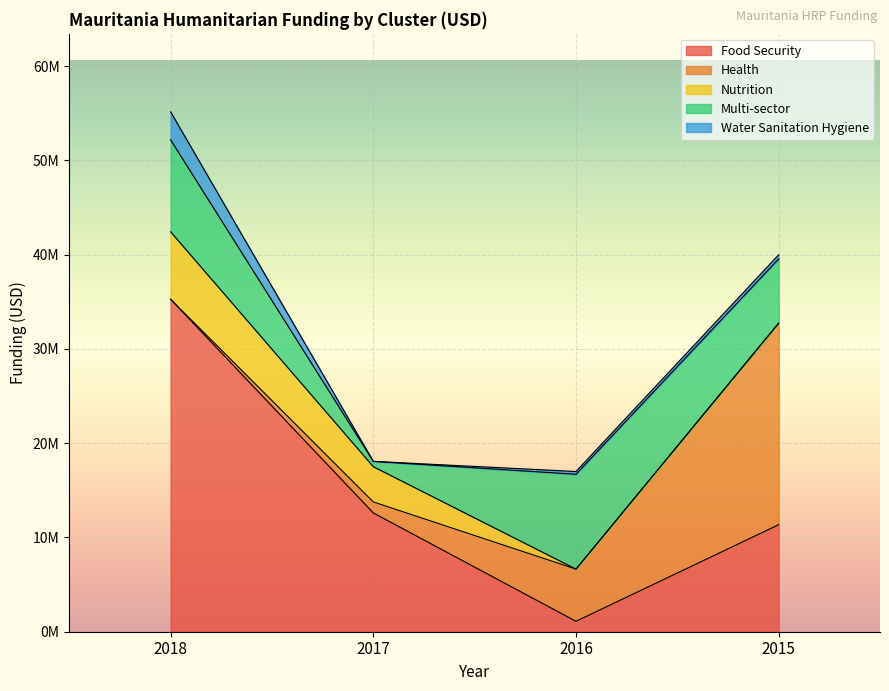

What is the total value across all series at 2018?

55162175